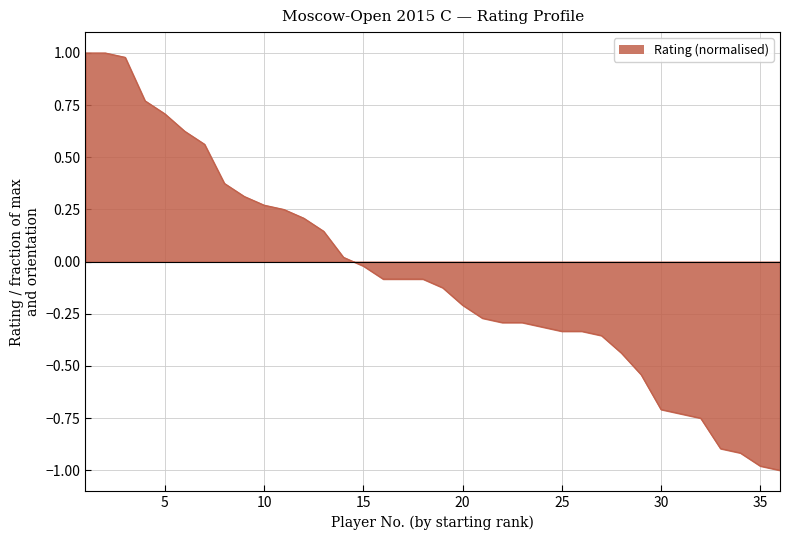

What is the maximum value shown in the chart?

1.0